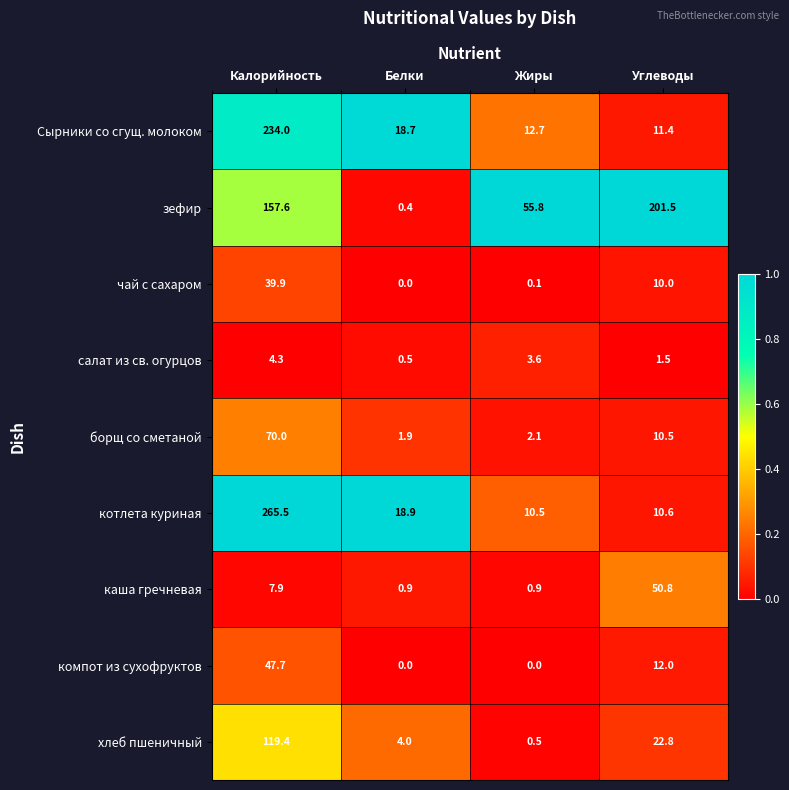

The value of чай с сахаром at Жиры is 0.1. True or false?

True